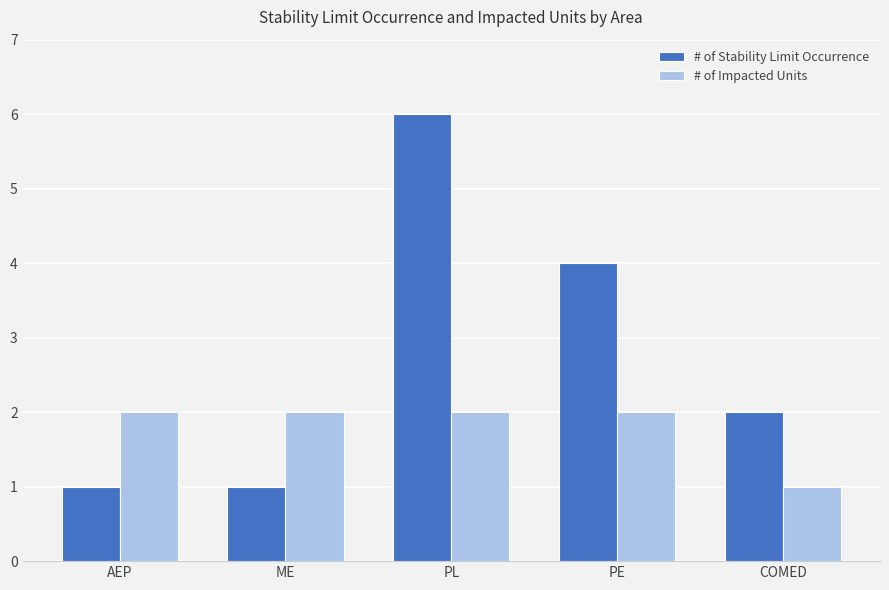

What are all the series names shown in the legend?

# of Stability Limit Occurrence, # of Impacted Units